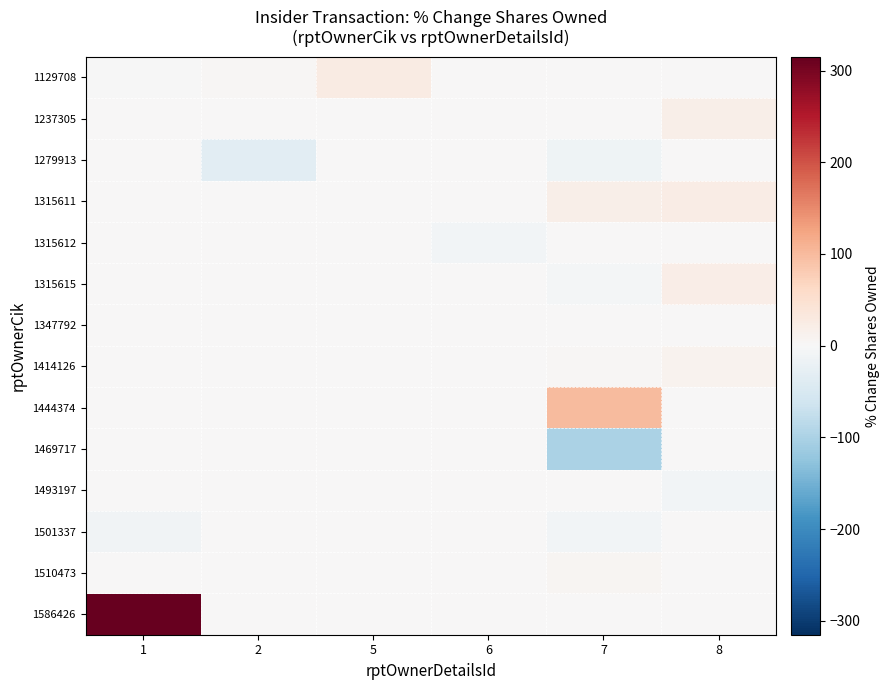

How many series are shown in this chart?

14